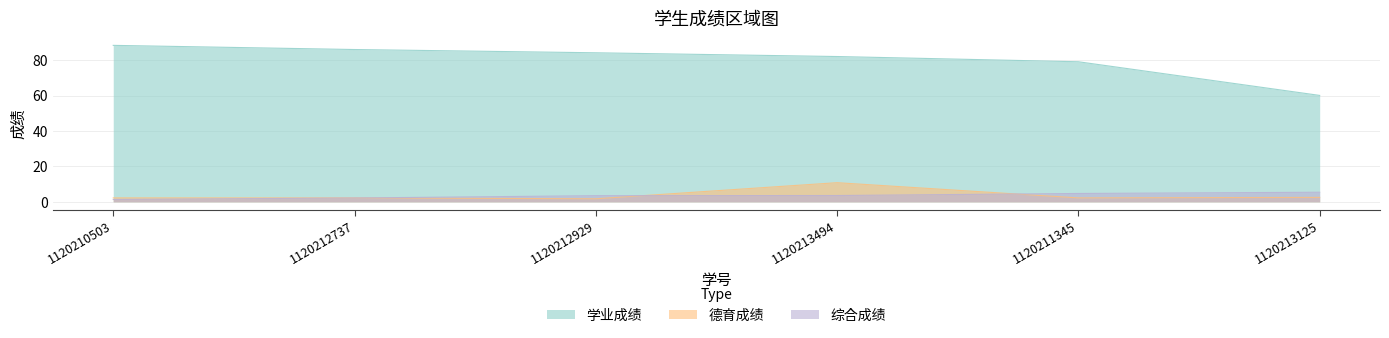

What is the difference between the 德育成绩 values at 1120212737 and 1120212929?

0.5